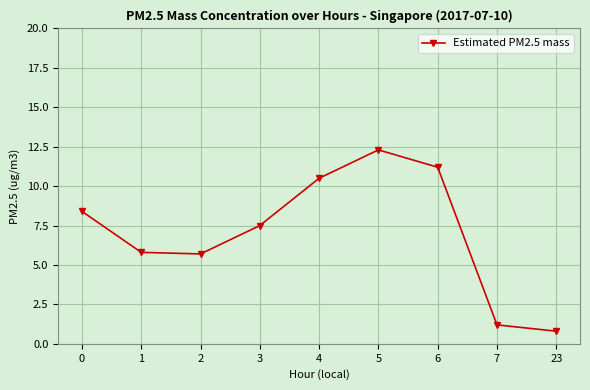

What is the difference between the values at 3 and 0?

0.9